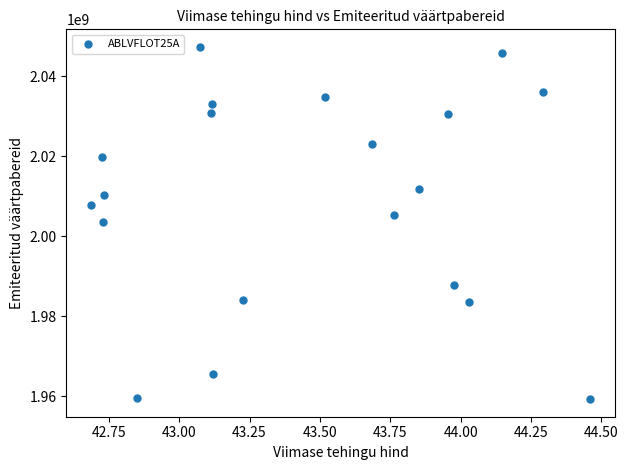

What is the range of X values (max minus min)?

1.8